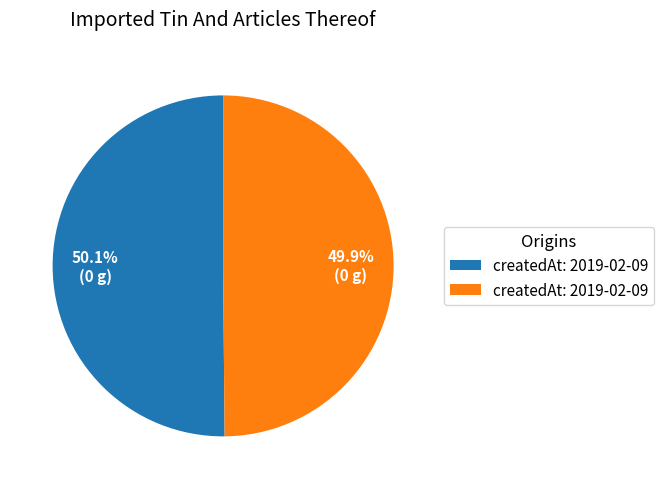

Does any single category account for the majority?

Yes